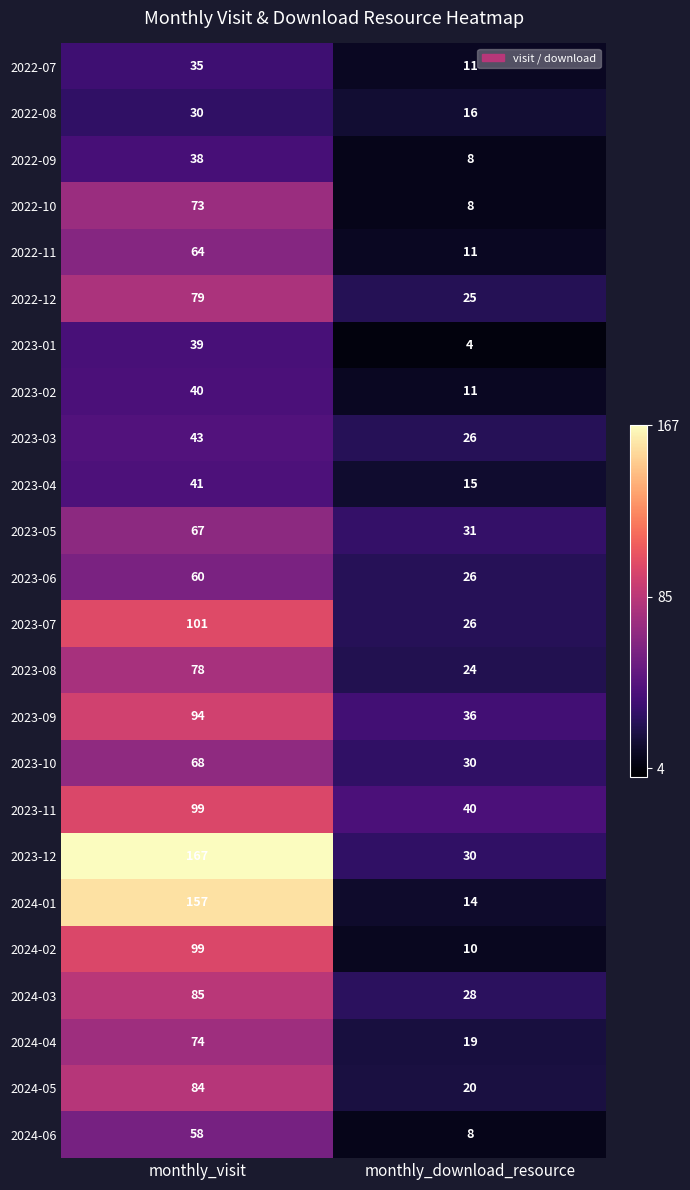

What is the approximate value of 2022-07 at monthly_visit, to the nearest 10?

40